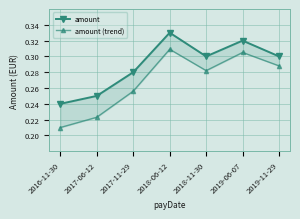

Which category has the lowest value in the amount (trend) series?

2016-11-30